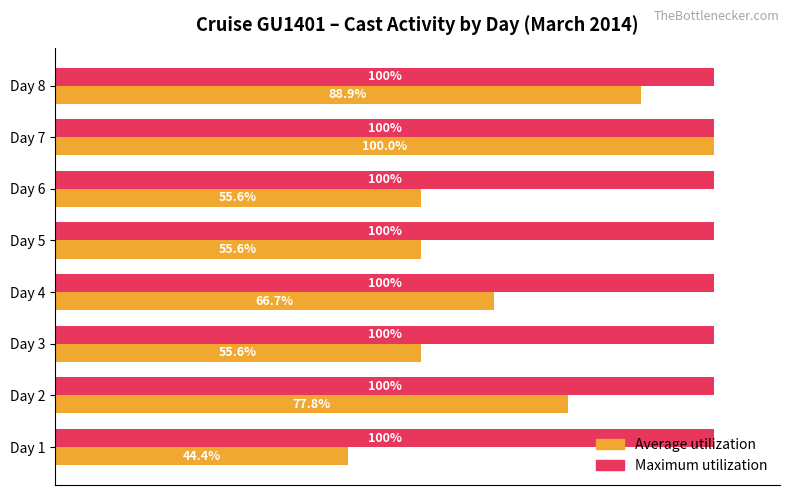

Which series has the widest spread of values?

Average utilization